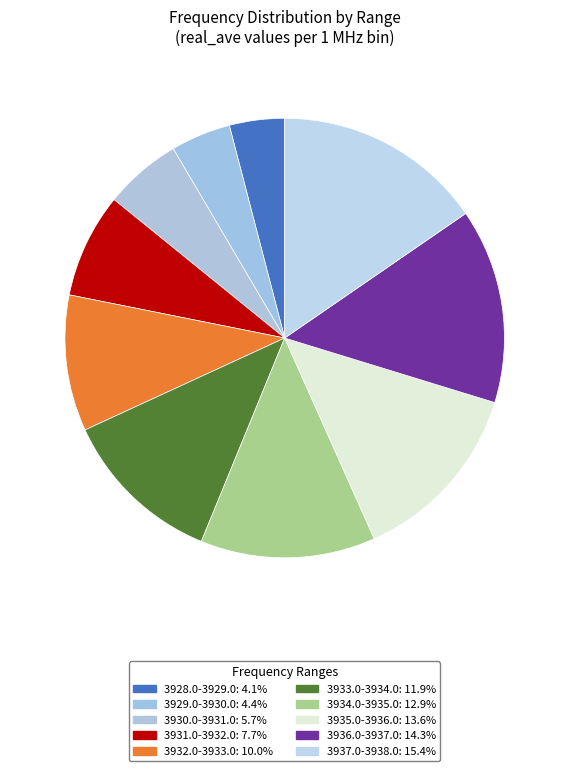

How many slices are in this pie chart?

10